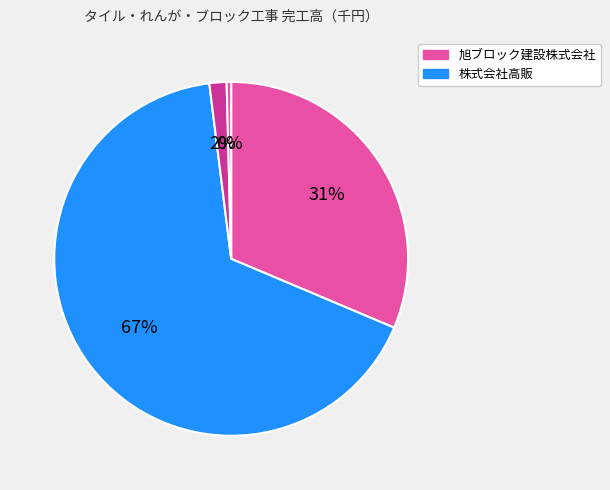

How many segments does this pie chart have?

4